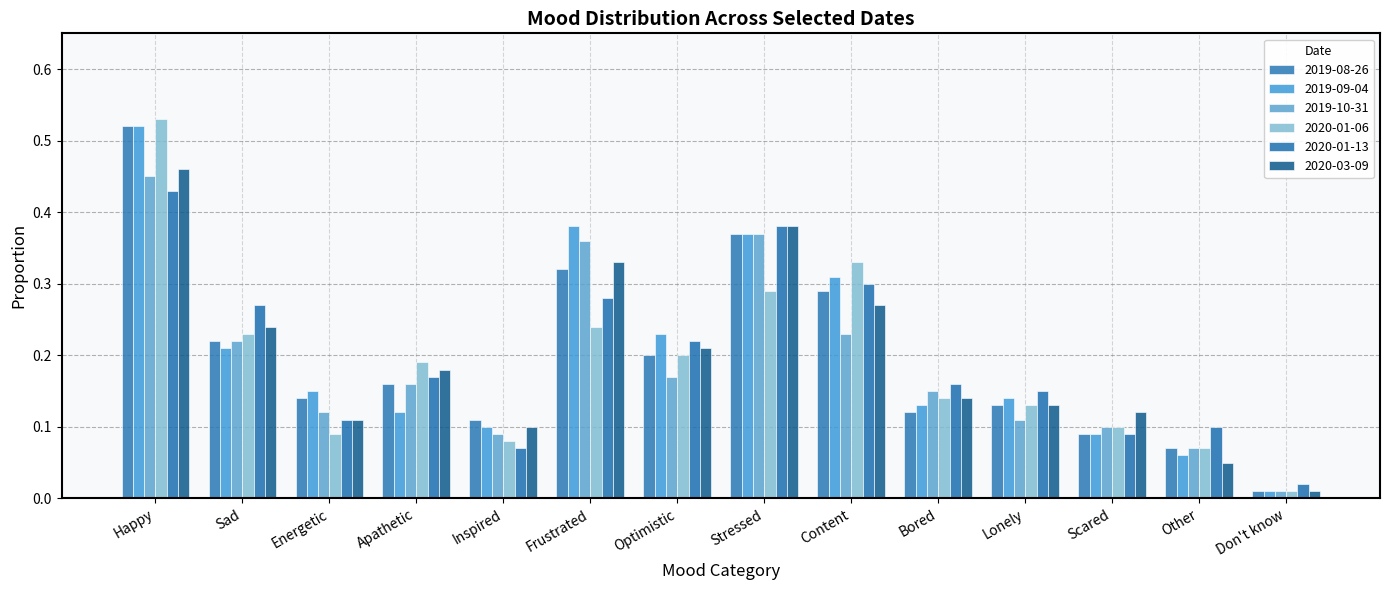

How many bars are there in total?

84